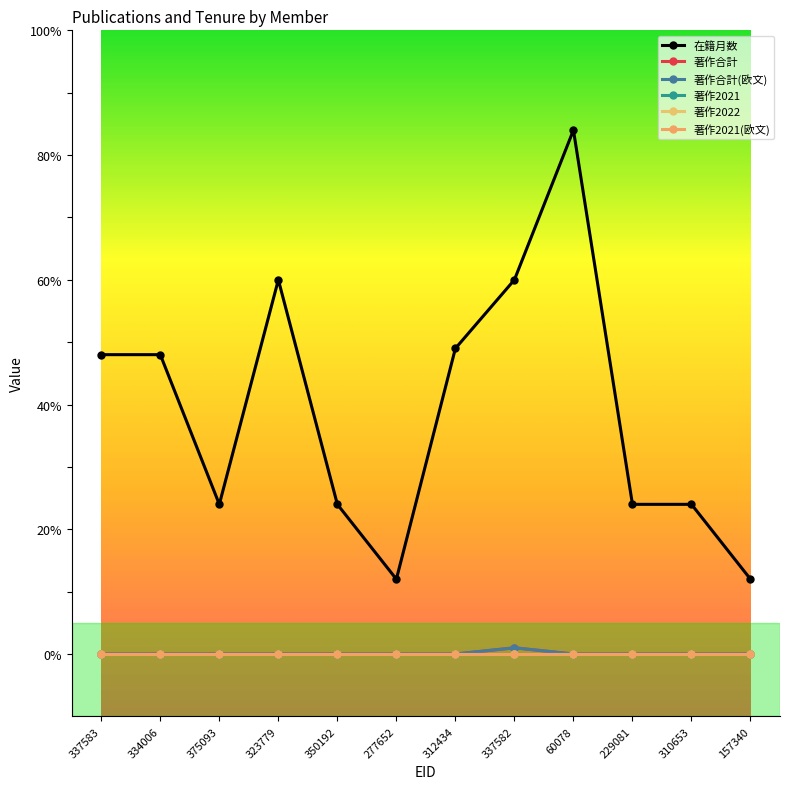

What is the approximate value of 在籍月数 at 375093, to the nearest 5?

25